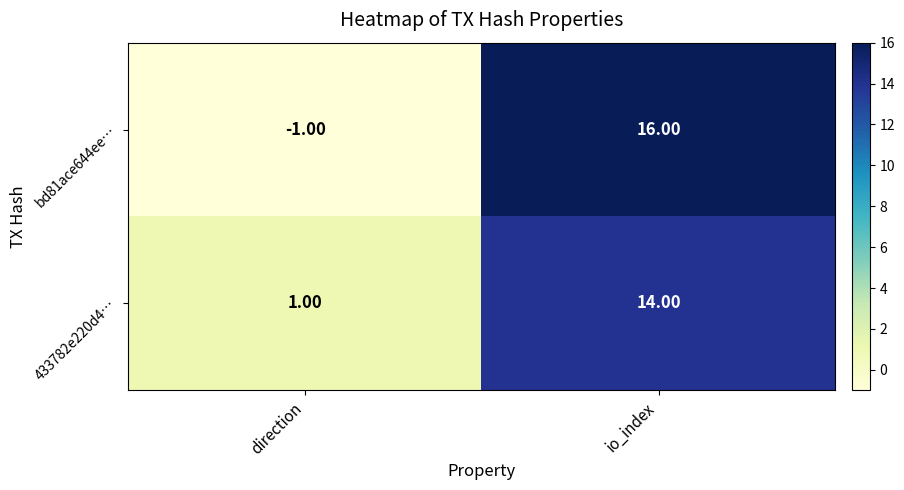

Count the number of categories in the chart.

2